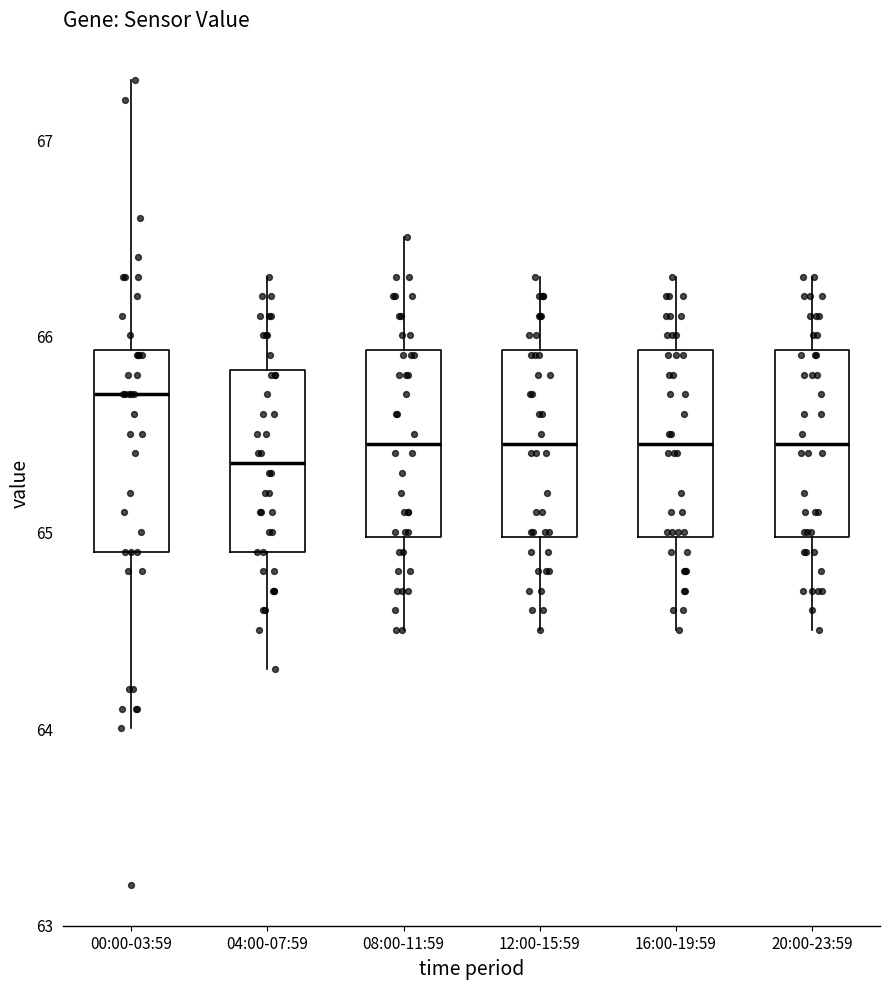

Where is the upper edge of the box for 16:00-19:59 on the y-axis? The values are not printed on the chart, so give them approximately, as read against the axis.

65.9